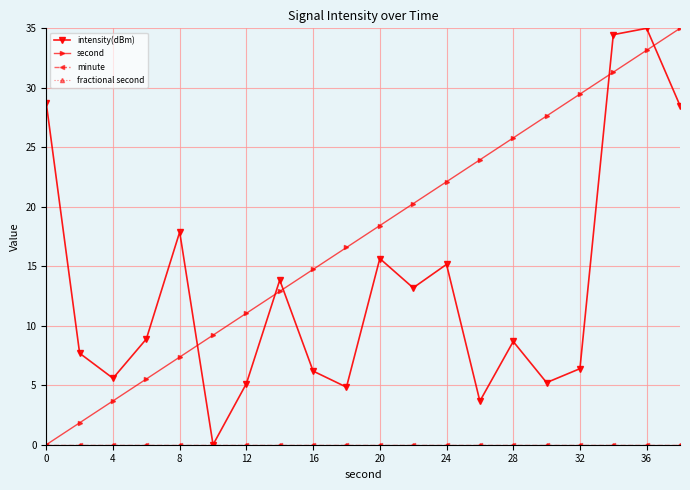

True or false: second has more than 1 points higher than both neighbors.

False